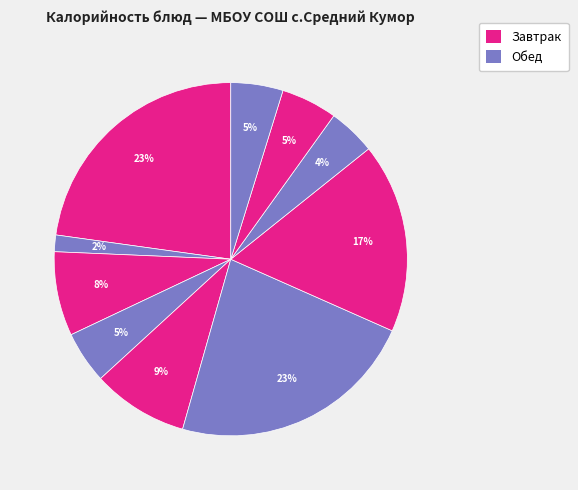

How many segments does this pie chart have?

10